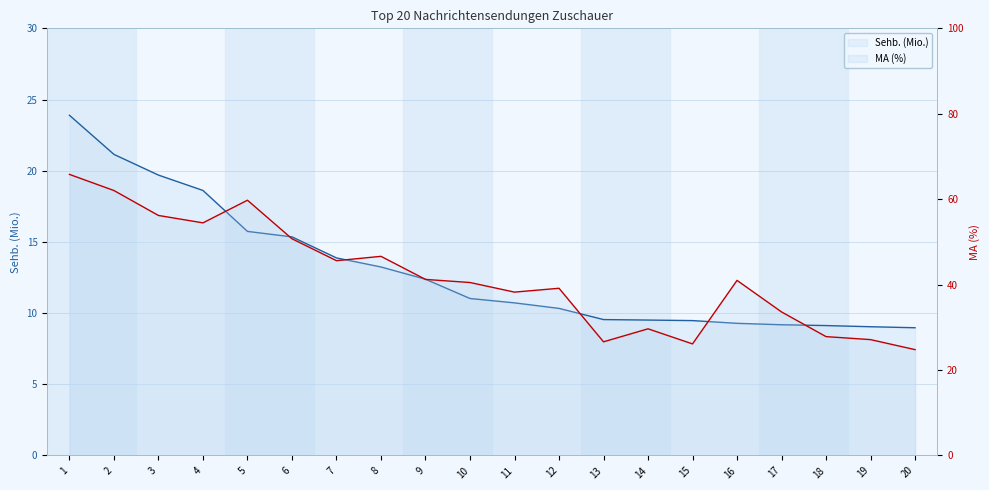

Is the value of Sehb. (Mio.) line at 2 greater than the value of MA (%) at 18?

No